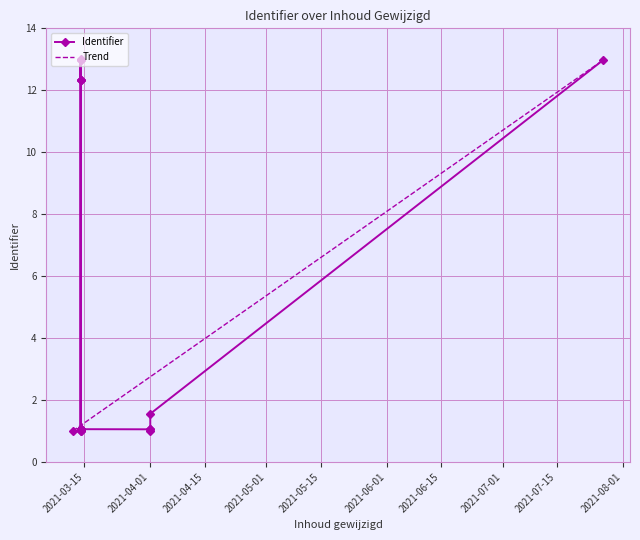

The chart shows a value of 1.0 at 2021-03-12. True or false?

True